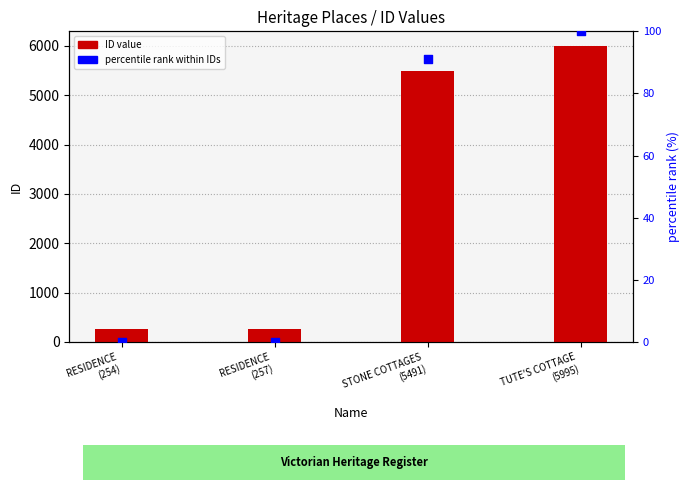

Which series contains the highest Y value?

ID value